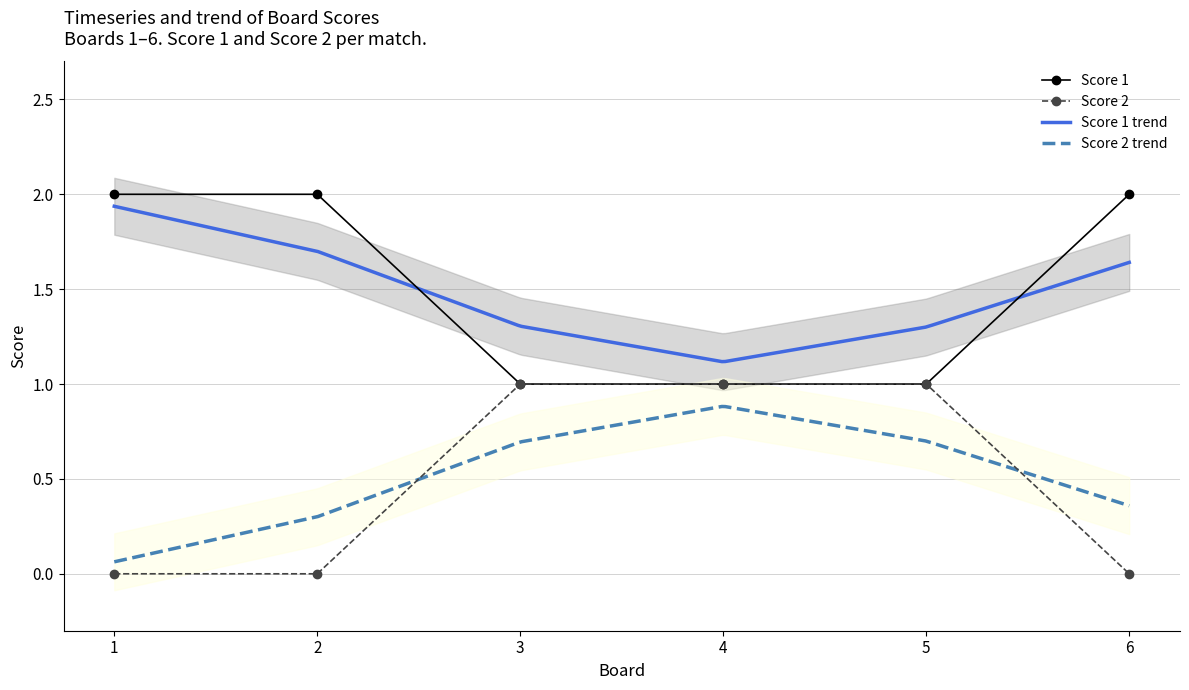

Does the chart have visible grid lines?

Yes